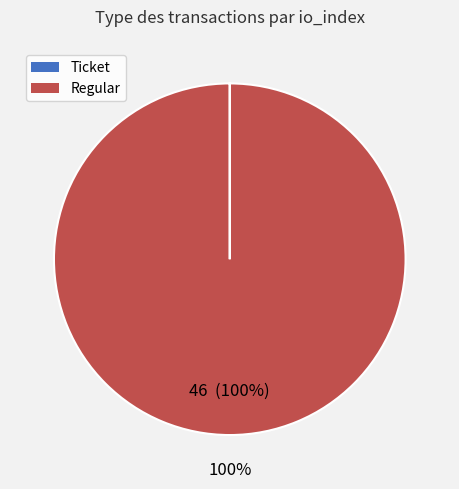

The Regular slice represents 100% of the pie. True or false?

True